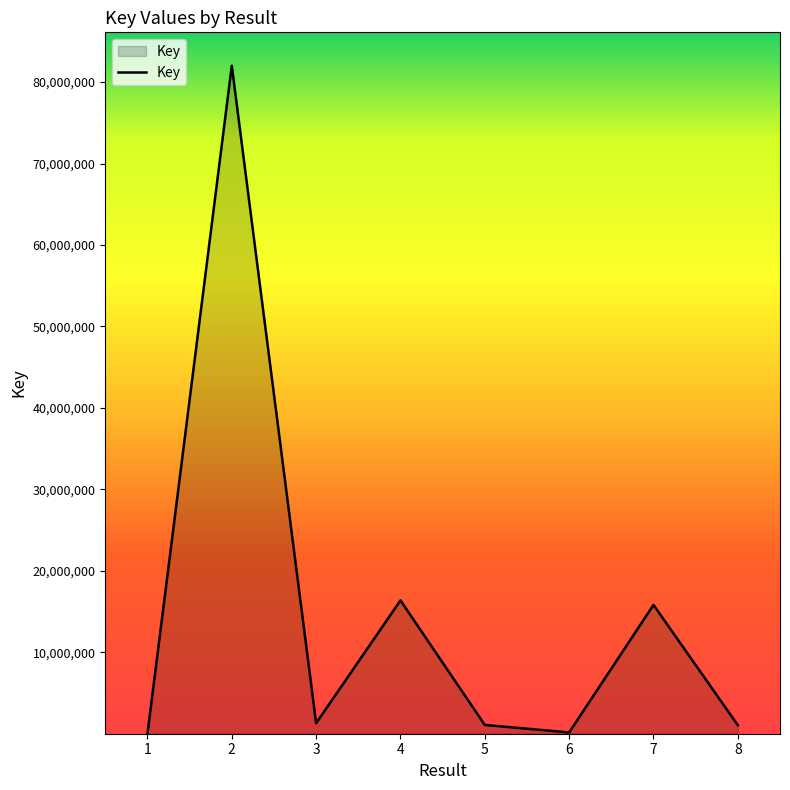

Which has a higher value, 1 or 8?

8